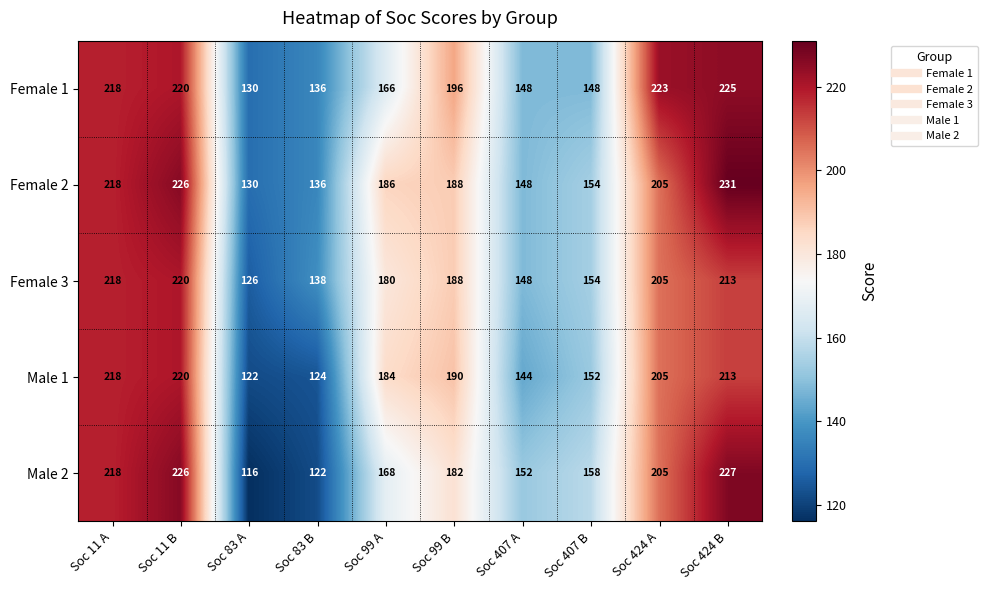

What is the minimum value shown in the chart?

116